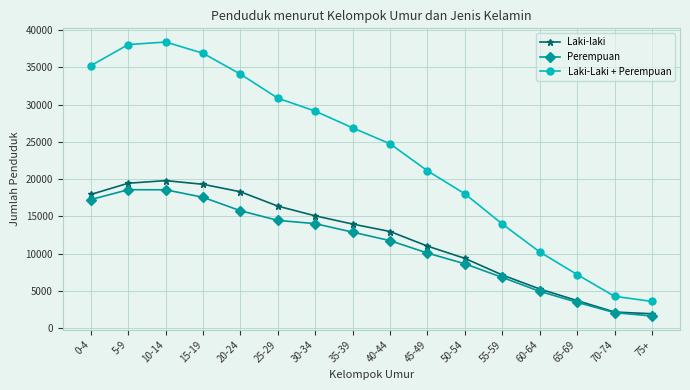

Is the value of Perempuan at 15-19 greater than the value of Laki-laki at 65-69?

Yes